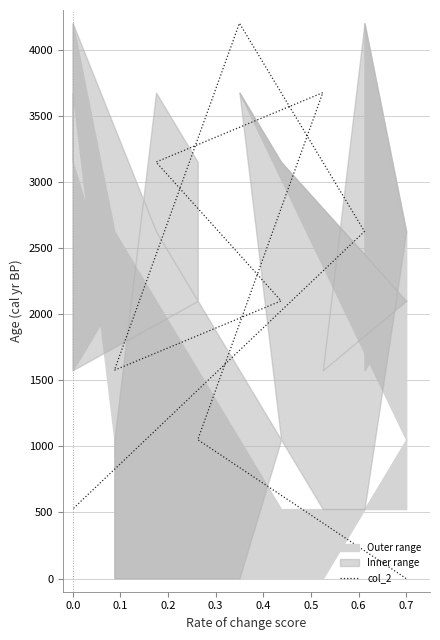

How many data points are above 2100?

4